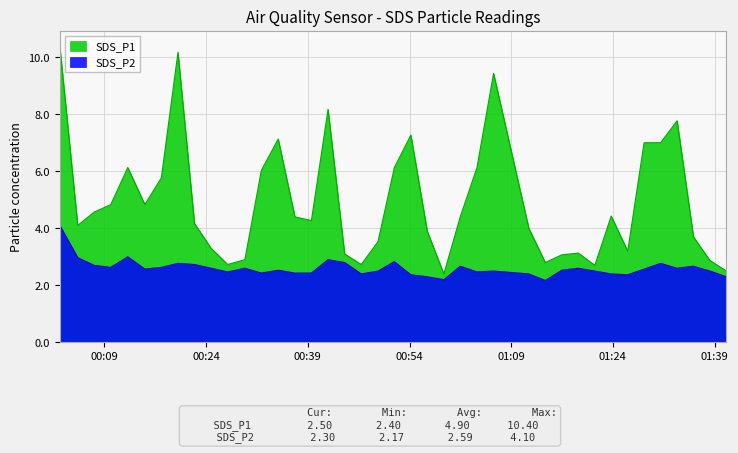

What is the value of the SDS_P1 point at the 7th from the left?

5.8